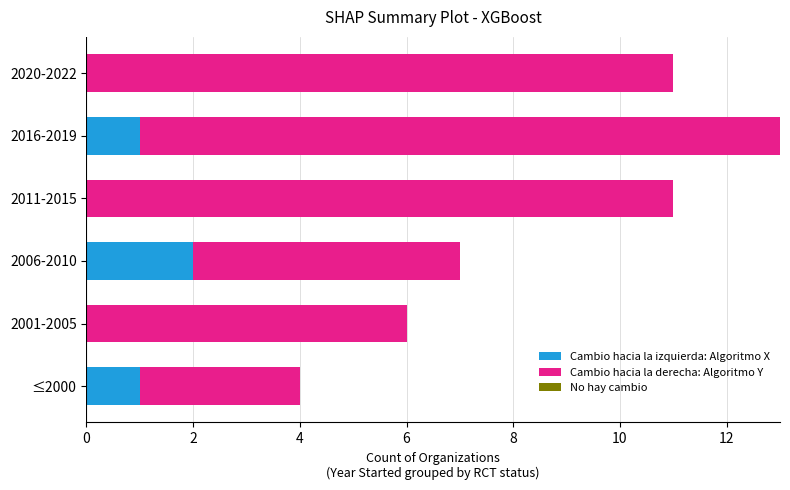

What is the sum of all Cambio hacia la izquierda: Algoritmo X values?

4